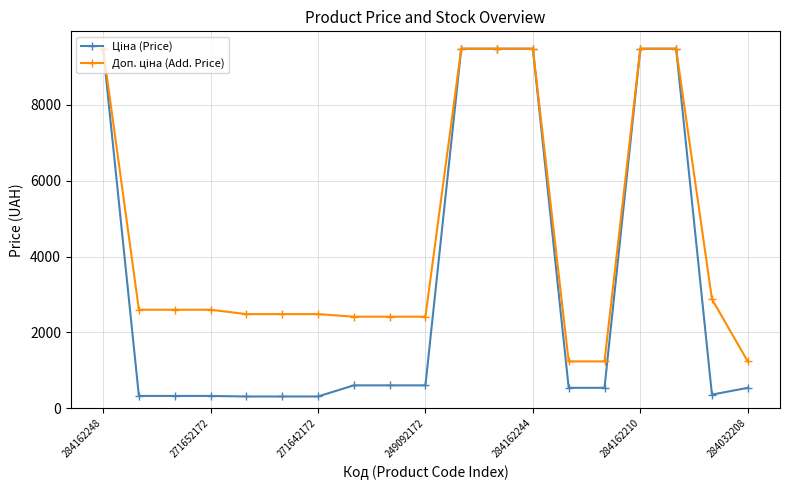

At how many categories does at least one series exceed 1430?

16